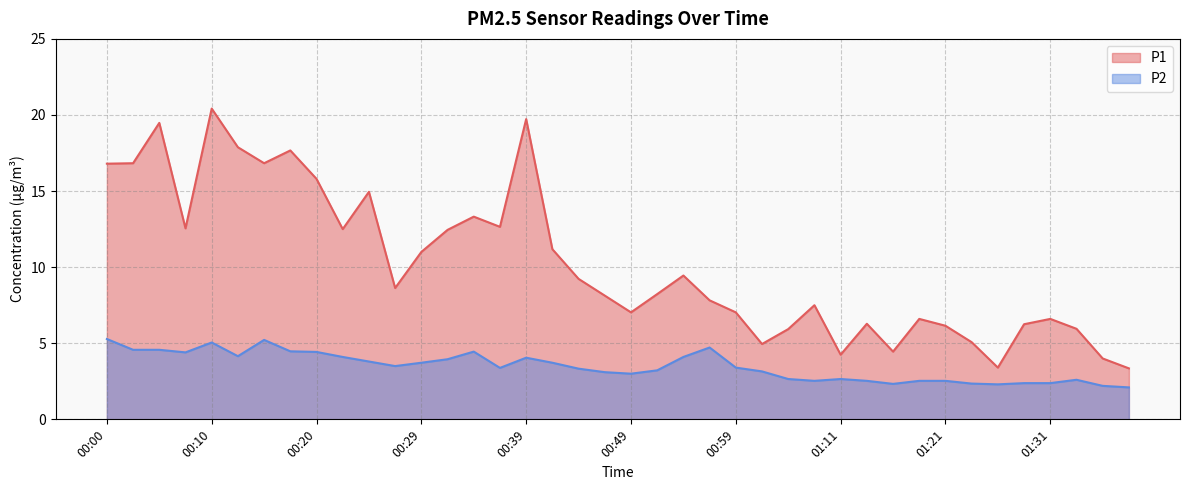

The P2 series shows 0.8 at 01:14. True or false?

False